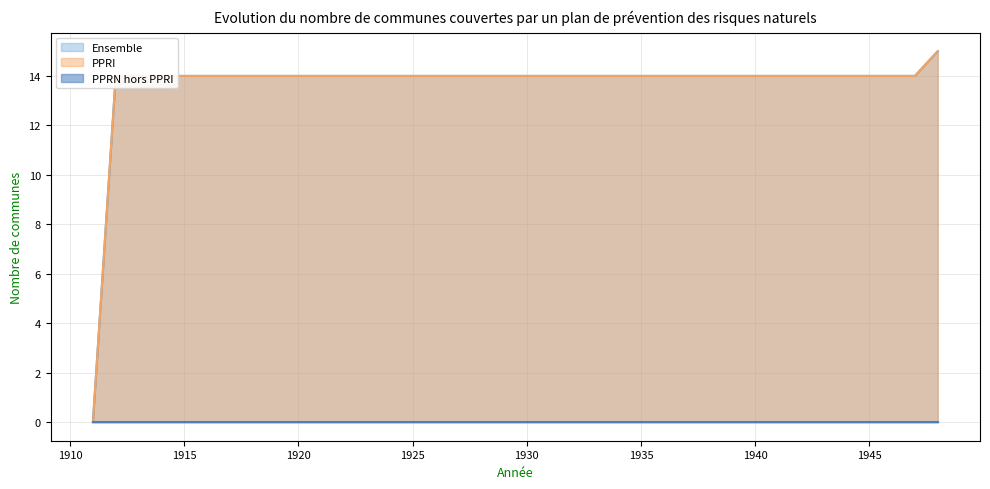

What is the value of the PPRI point at the 9th from the left?

14